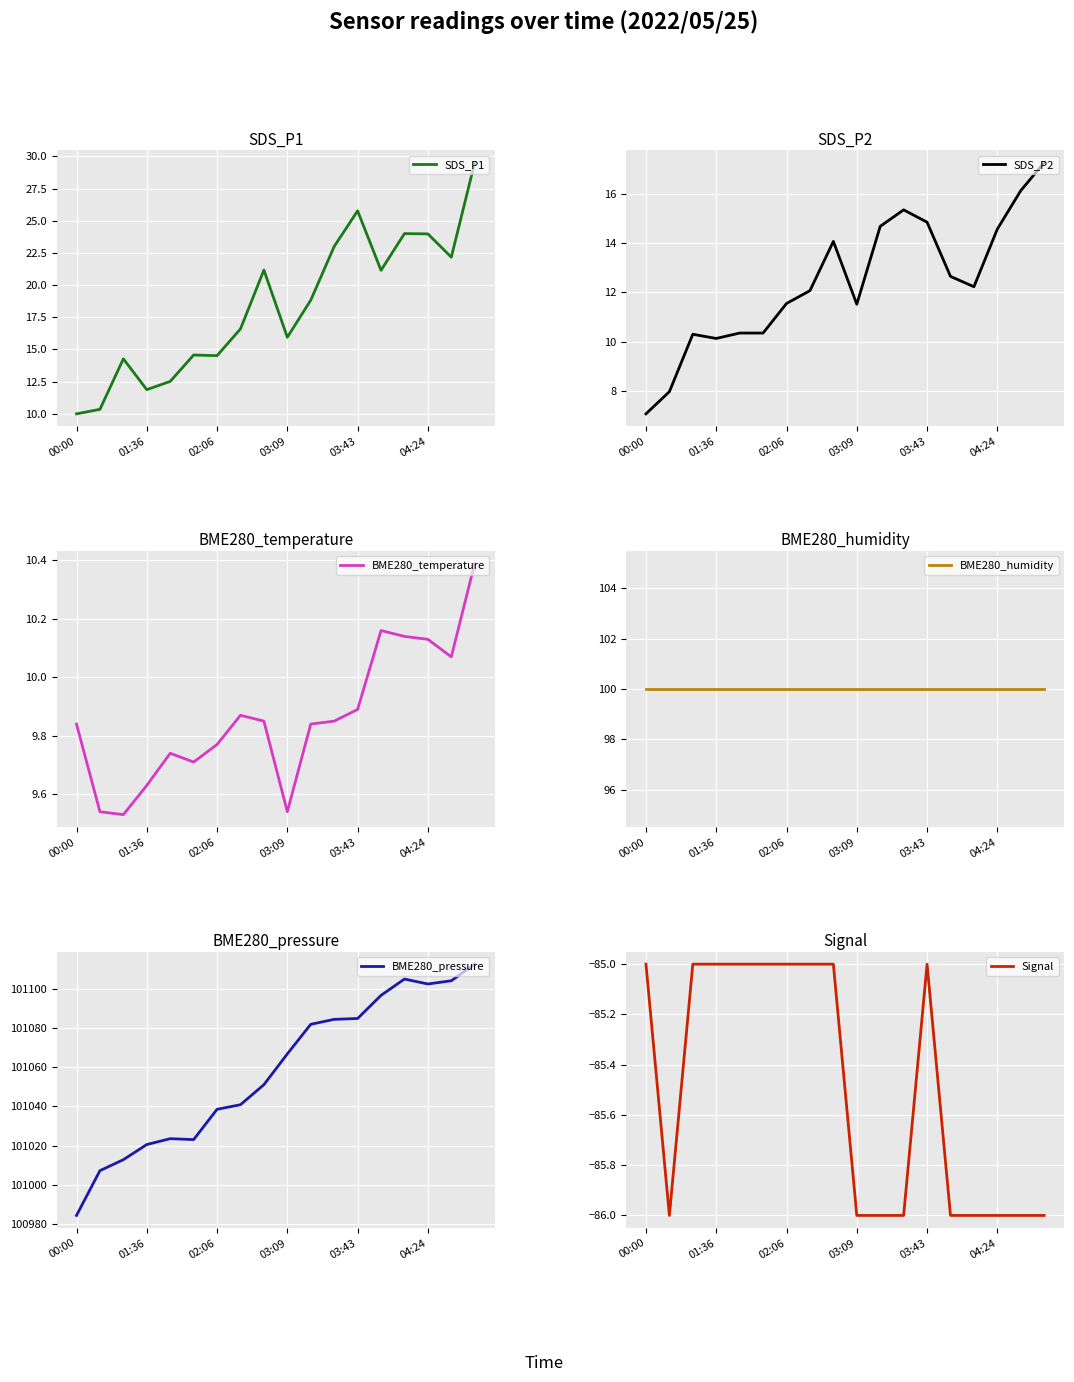

What is the minimum value for SDS_P1?

10.0